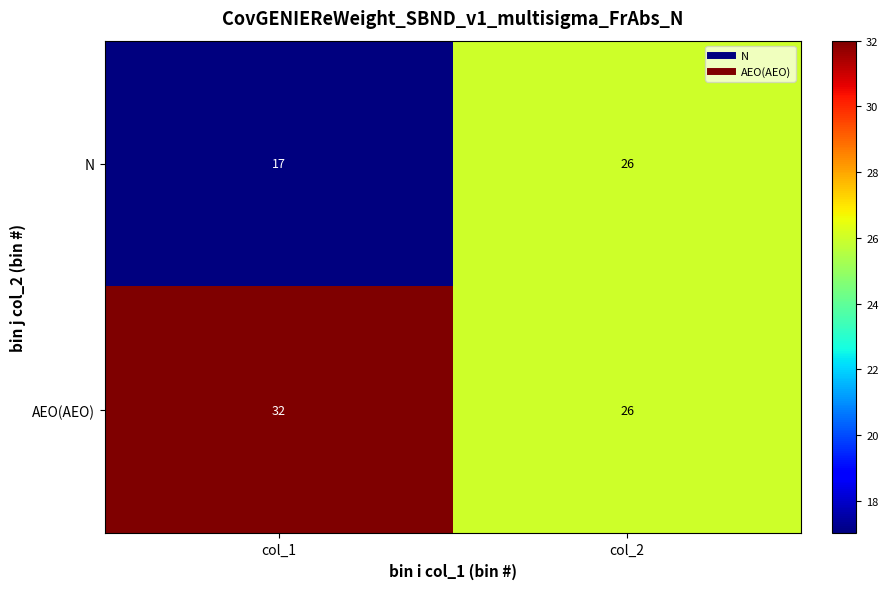

Reading left to right, list all the values displayed in this chart.

N: 17	26
AEO(AEO): 32	26